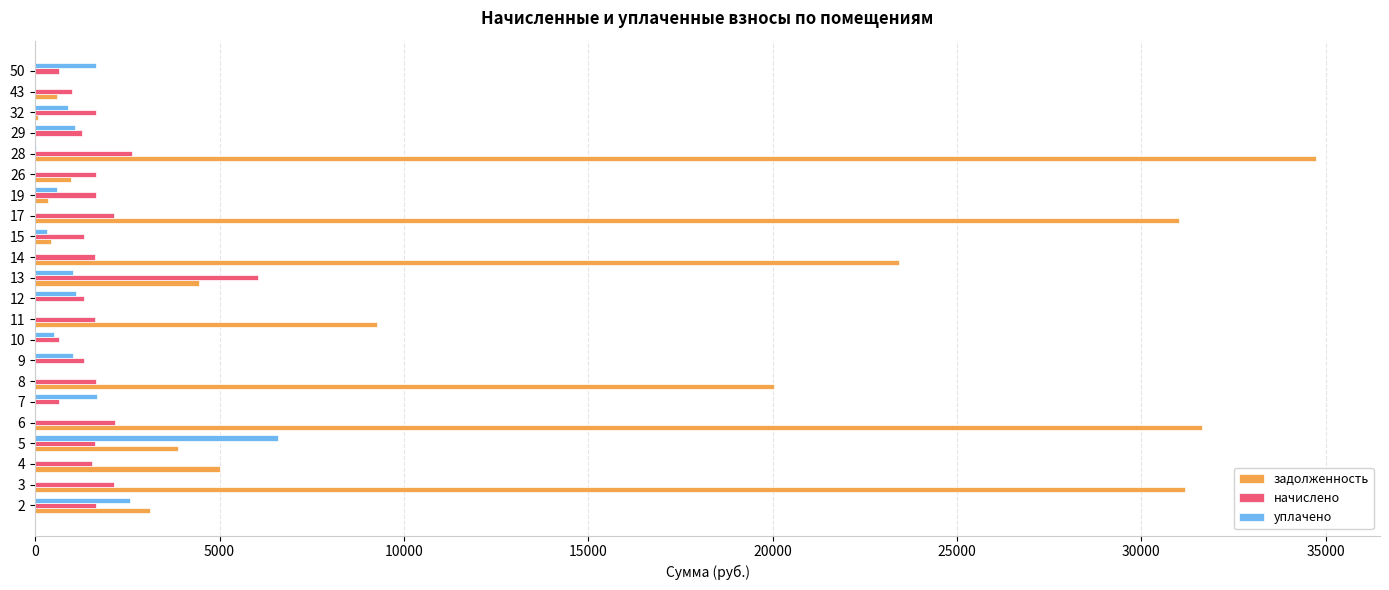

What is the sum of all начислено values?

37982.0